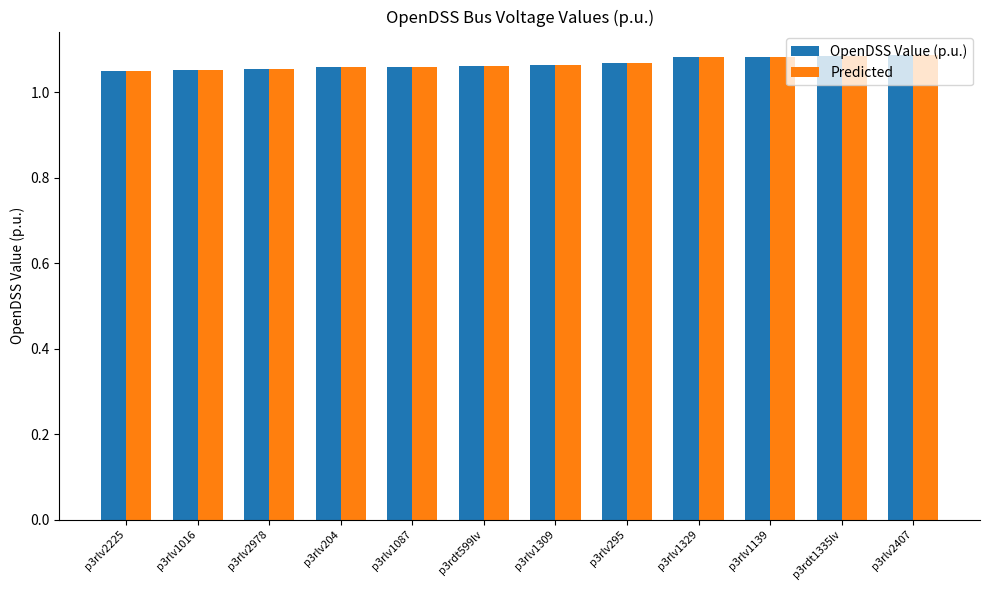

How many data points does each series have?

12